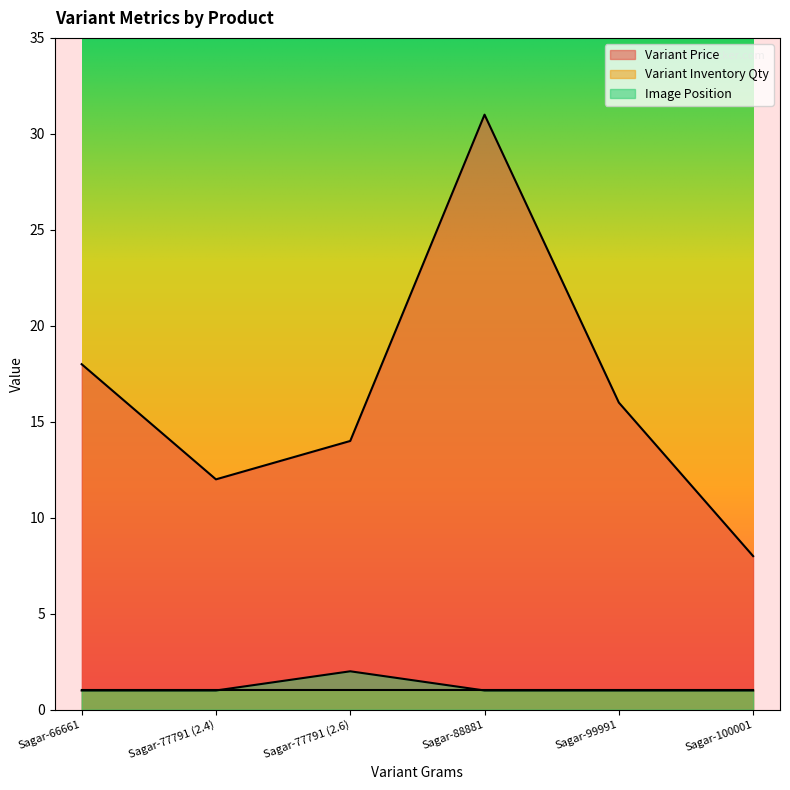

The value of Image Position at Sagar-77791 (2.4) is 1. True or false?

True